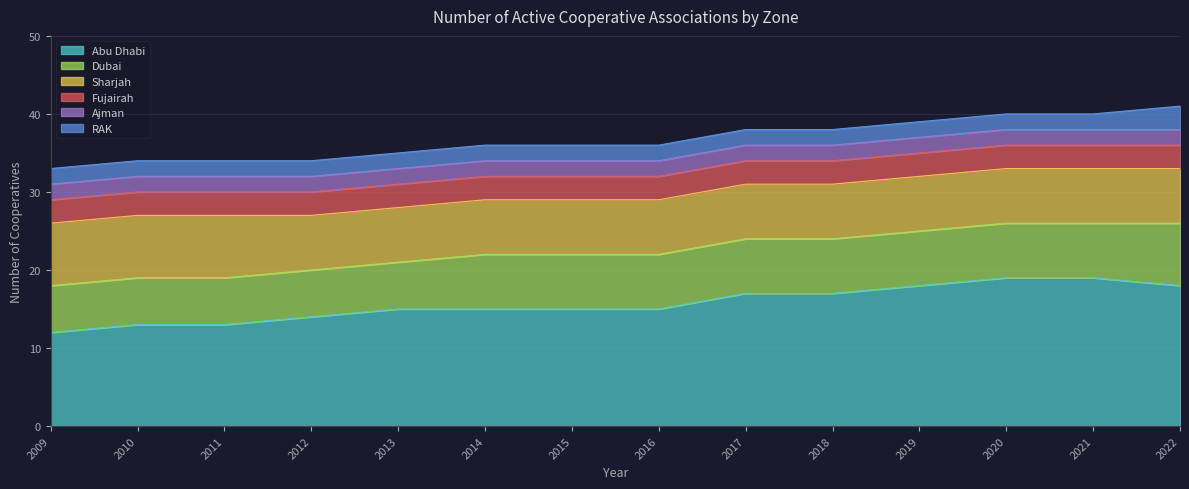

What is the value of the RAK point at the 11th from the left?

2